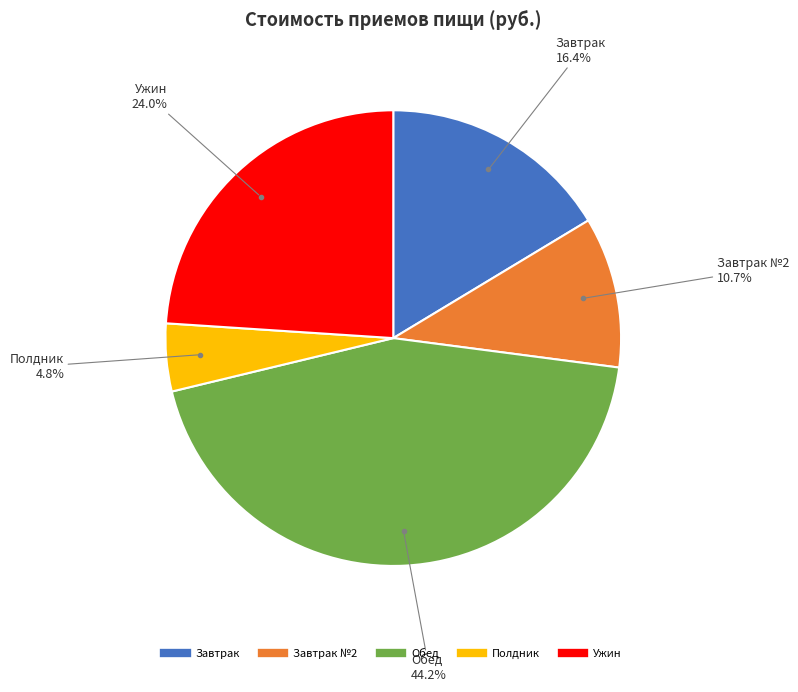

Is there any slice that represents more than half of the pie?

No